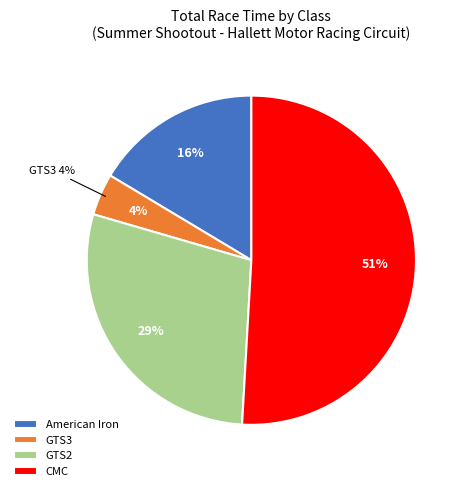

Is there a majority slice in this chart?

Yes